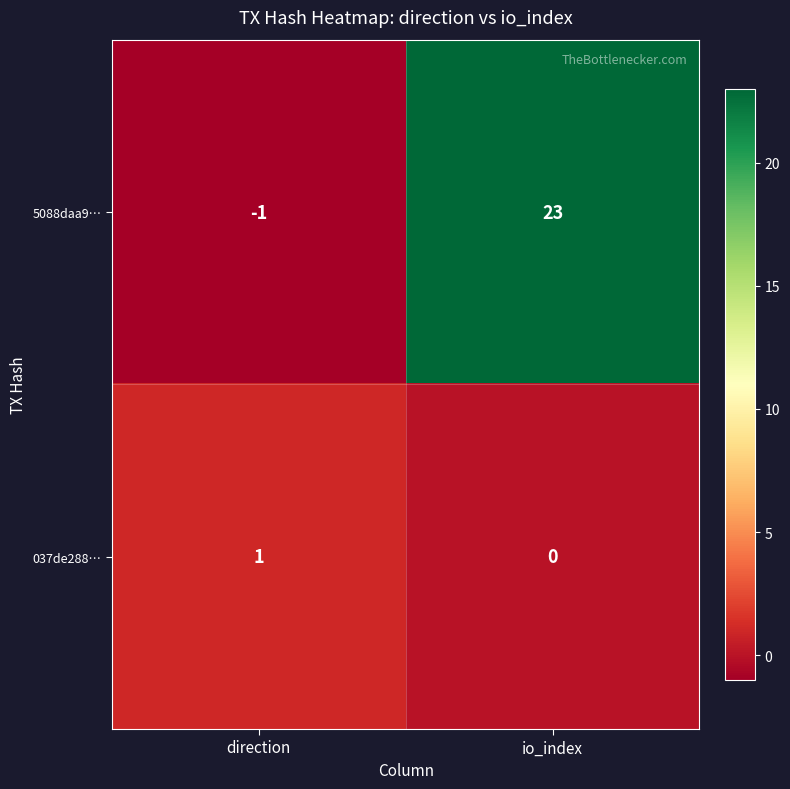

True or false: 5088daa9… has a value of -1 at direction.

True